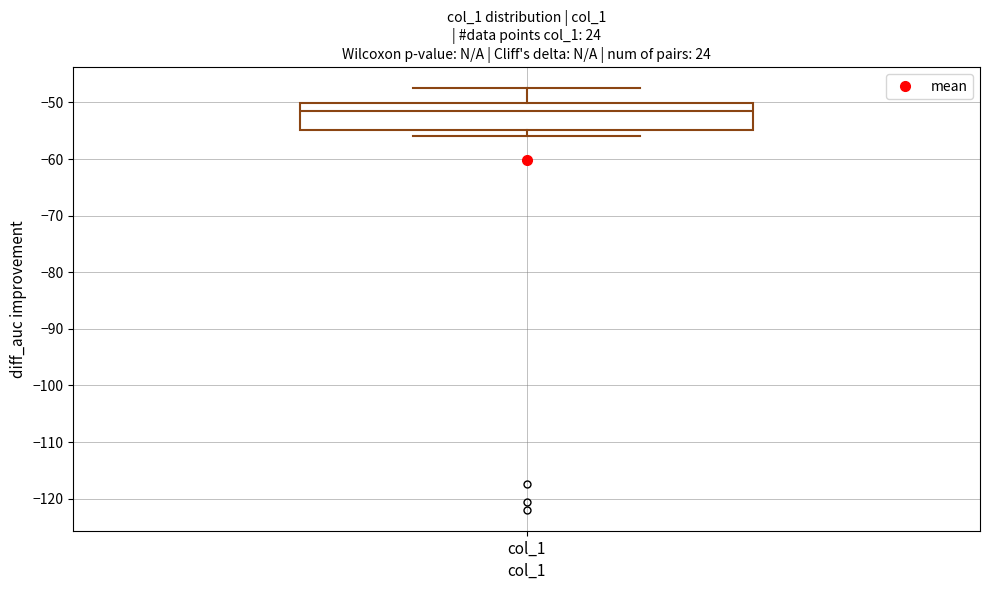

Transcribe this box plot: give where the median line is, the range the box spans, and where the two whiskers end, as read against the y-axis. The values are not printed on the chart, so give them approximately, as read against the axis.

median -52, box -55 to -50, whiskers -56 to -47